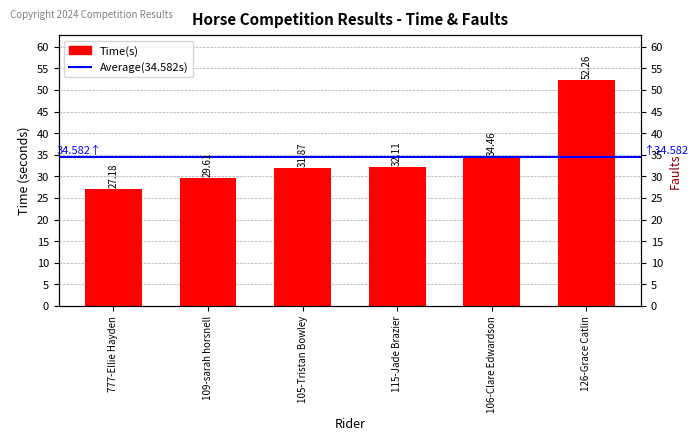

True or false: the data shows 55.8 at 105-Tristan Bowley.

False